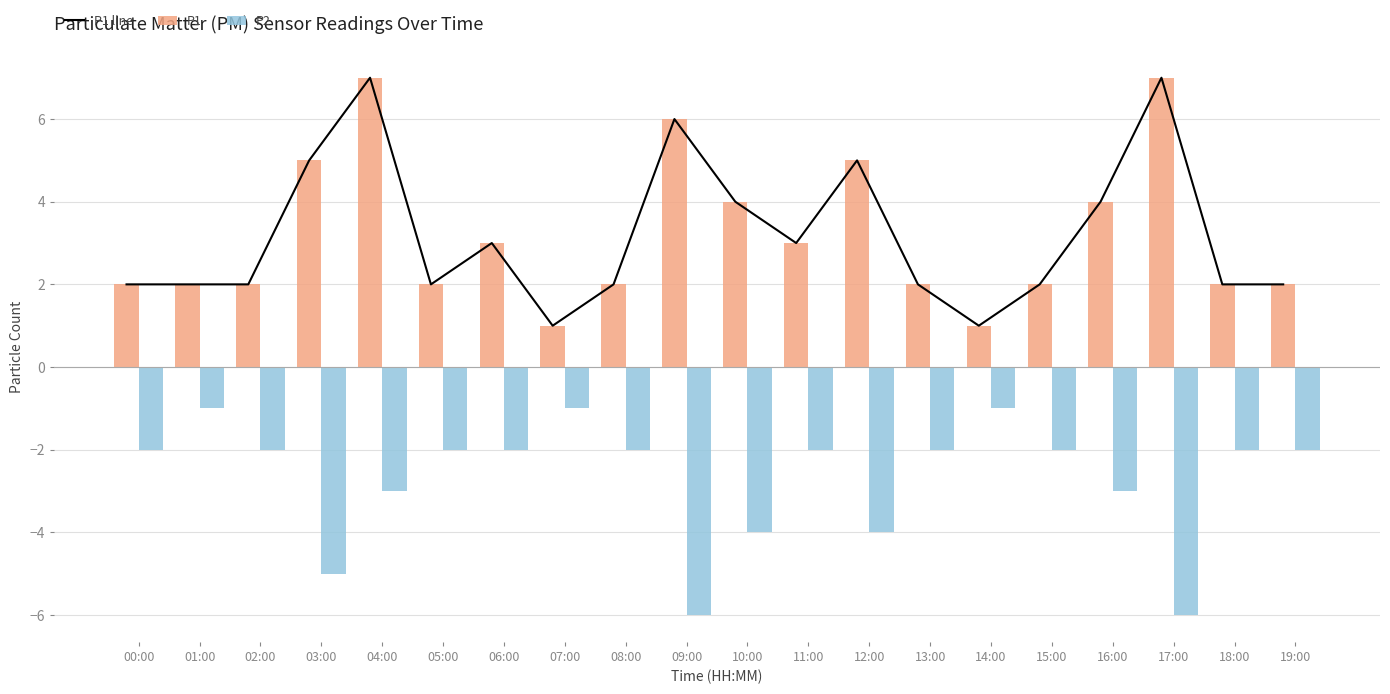

How many values in the P1 series exceed 2?

9